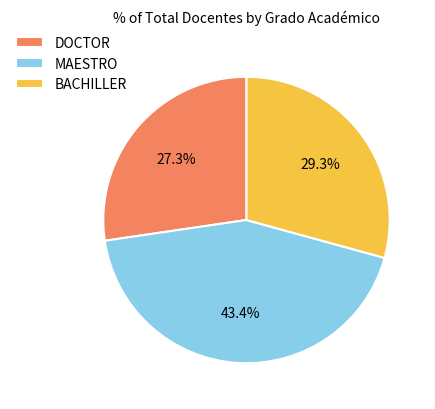

To the nearest percent, what is the difference between the largest and smallest slice percentages?

16%